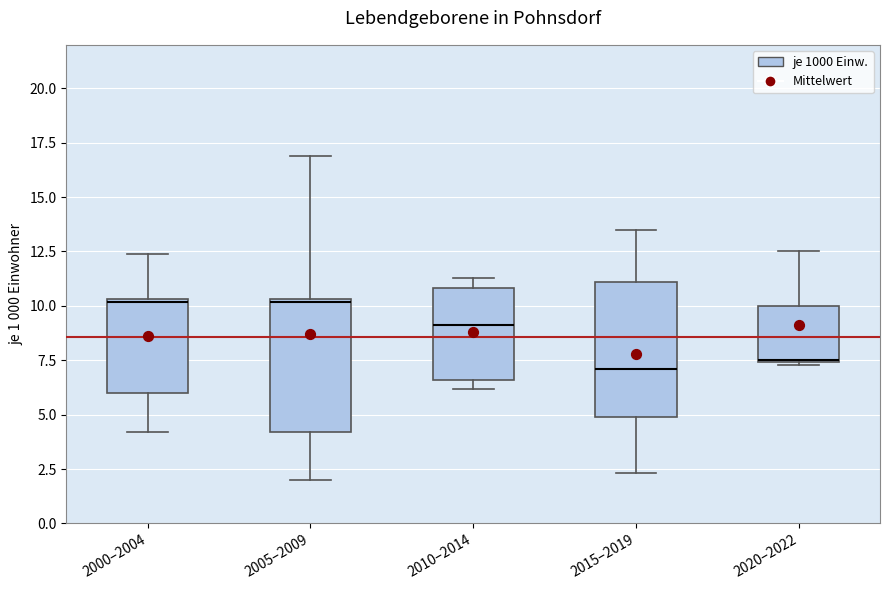

Where does the upper whisker of the box for 2020–2022 end on the y-axis? The values are not printed on the chart, so give them approximately, as read against the axis.

12.5